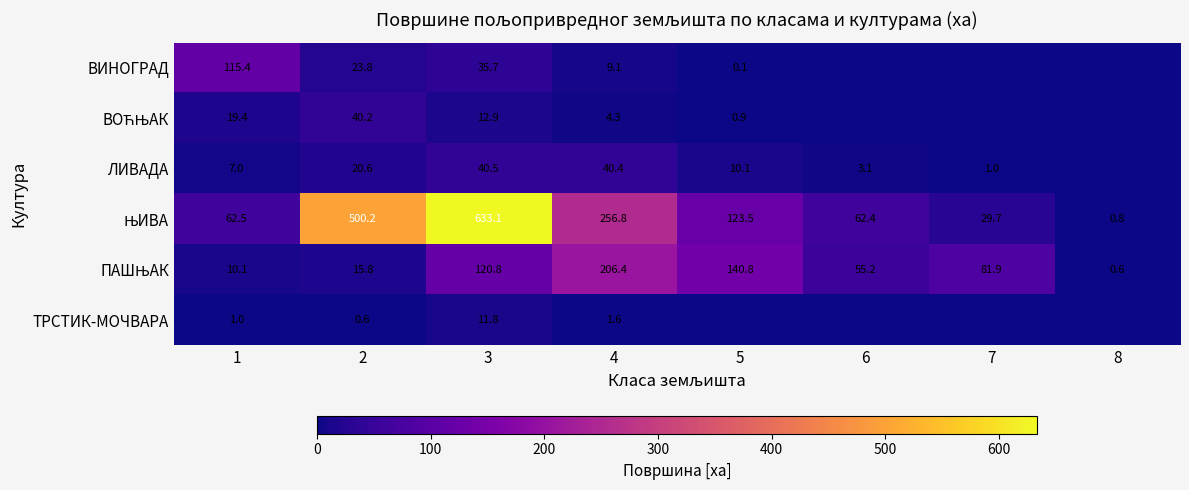

The value of ЛИВАДА at 7 is 1.0. True or false?

True